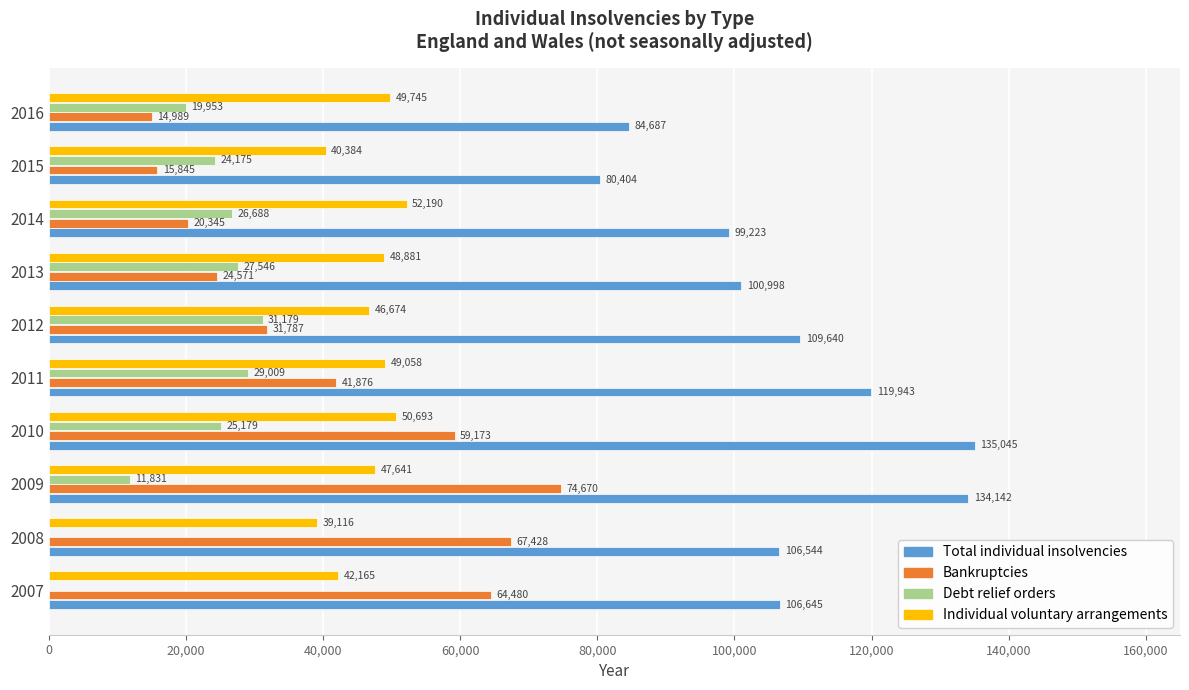

Is it true that Debt relief orders equals 0 at 2008?

True